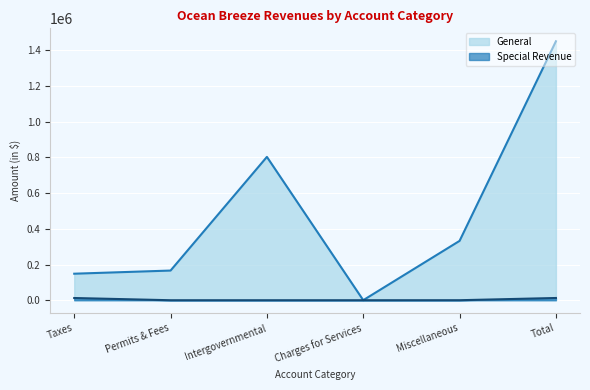

True or false: Special Revenue and General cross at least once.

False